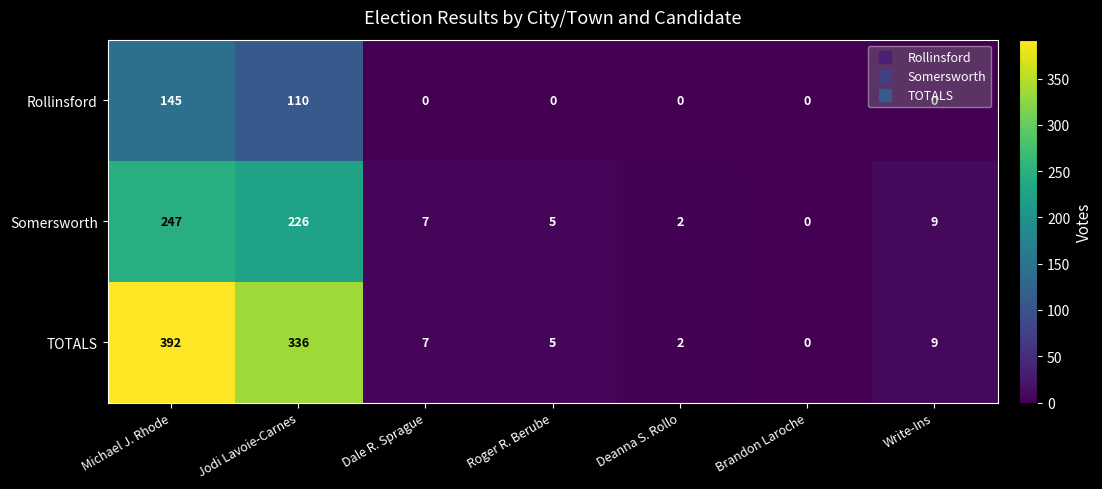

Rank the series by their average value, from lowest to highest.

Rollinsford, Somersworth, TOTALS